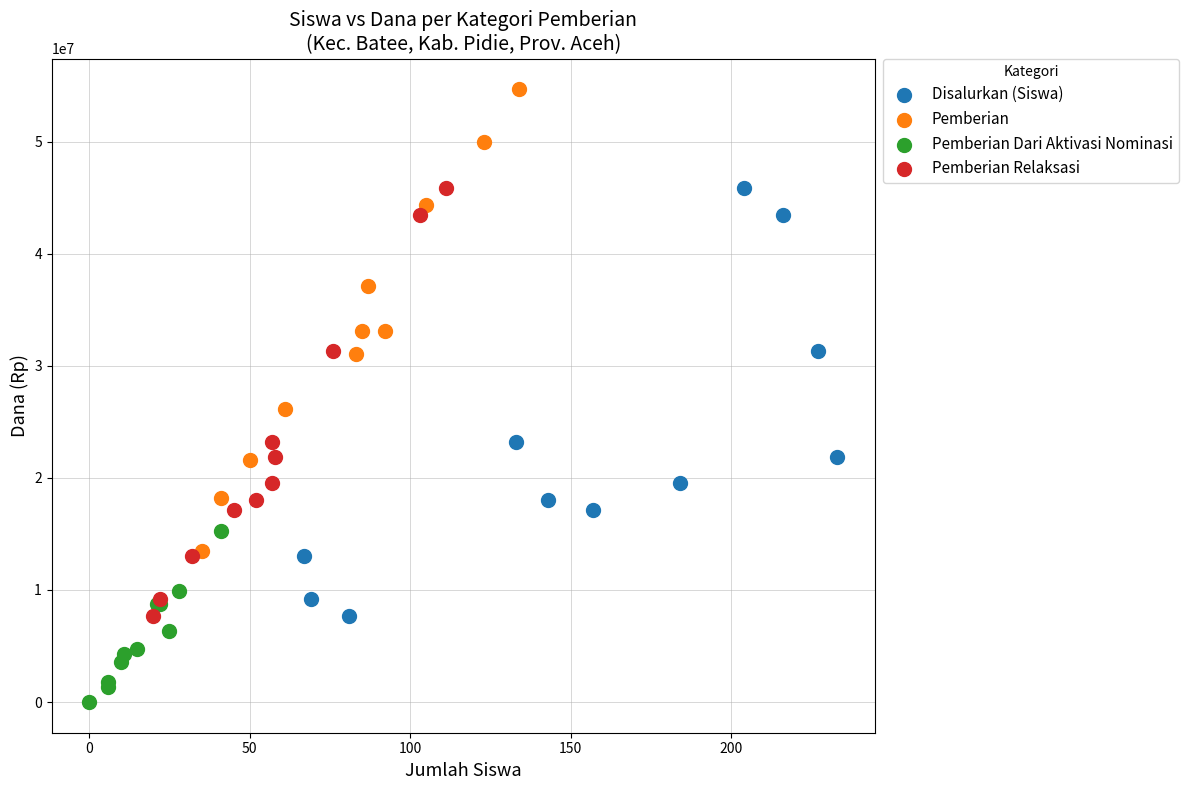

Which series reaches the minimum Y coordinate?

Pemberian Dari Aktivasi Nominasi